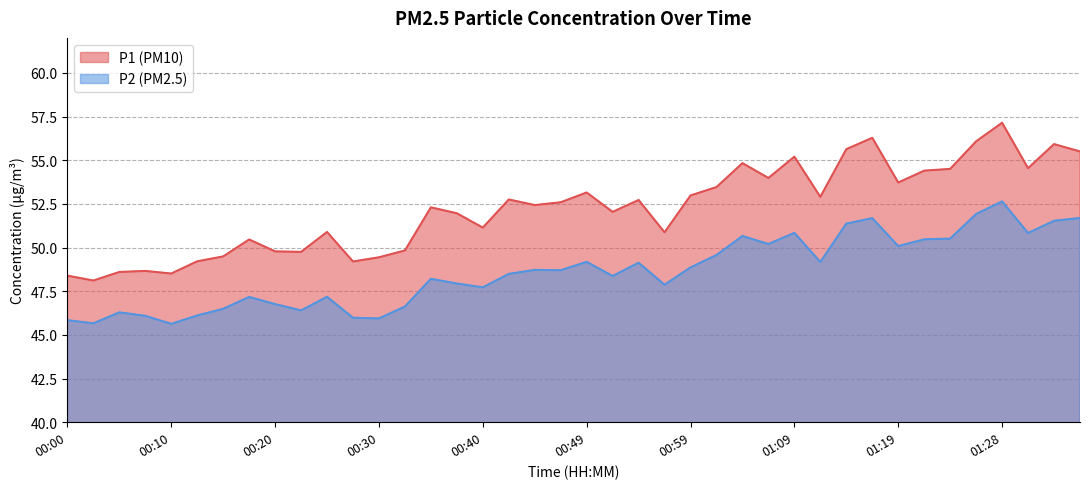

What is the value of the P1 point at the 32nd from the left?

56.3